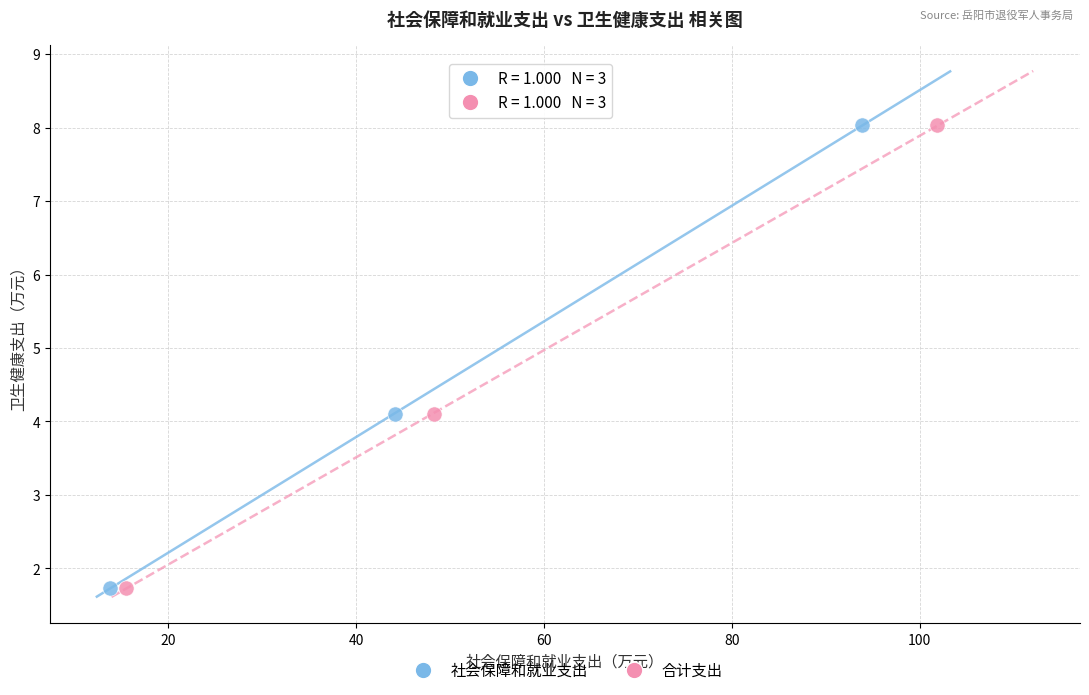

What are all the series names shown in the legend?

社会保障和就业支出, 合计支出